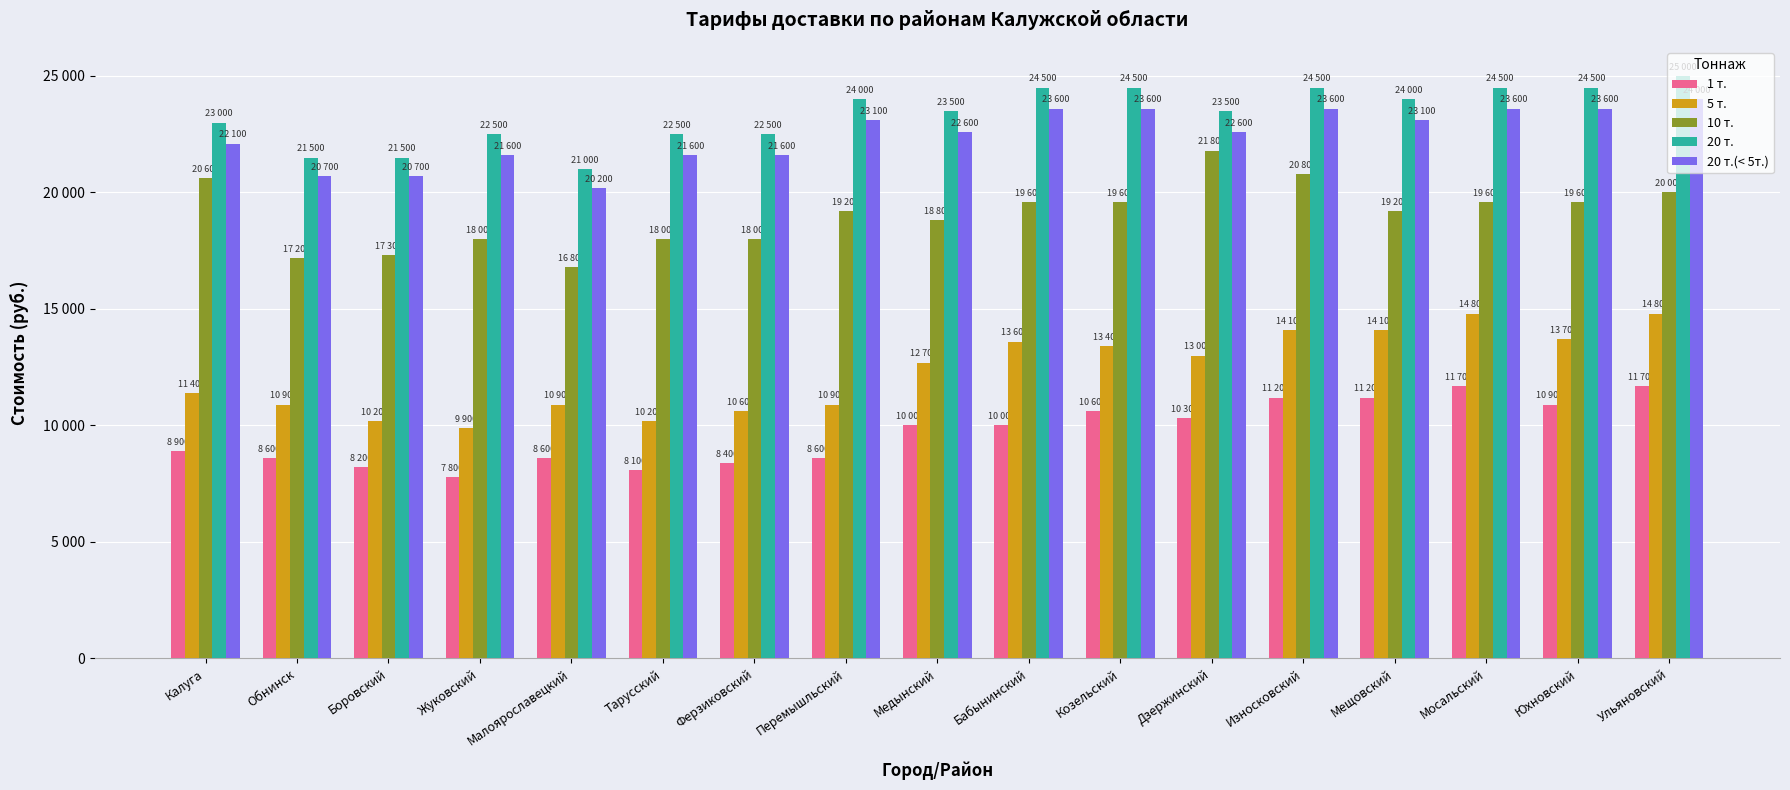

Between Износковский and Мосальский, which series saw the biggest shift?

10 т.